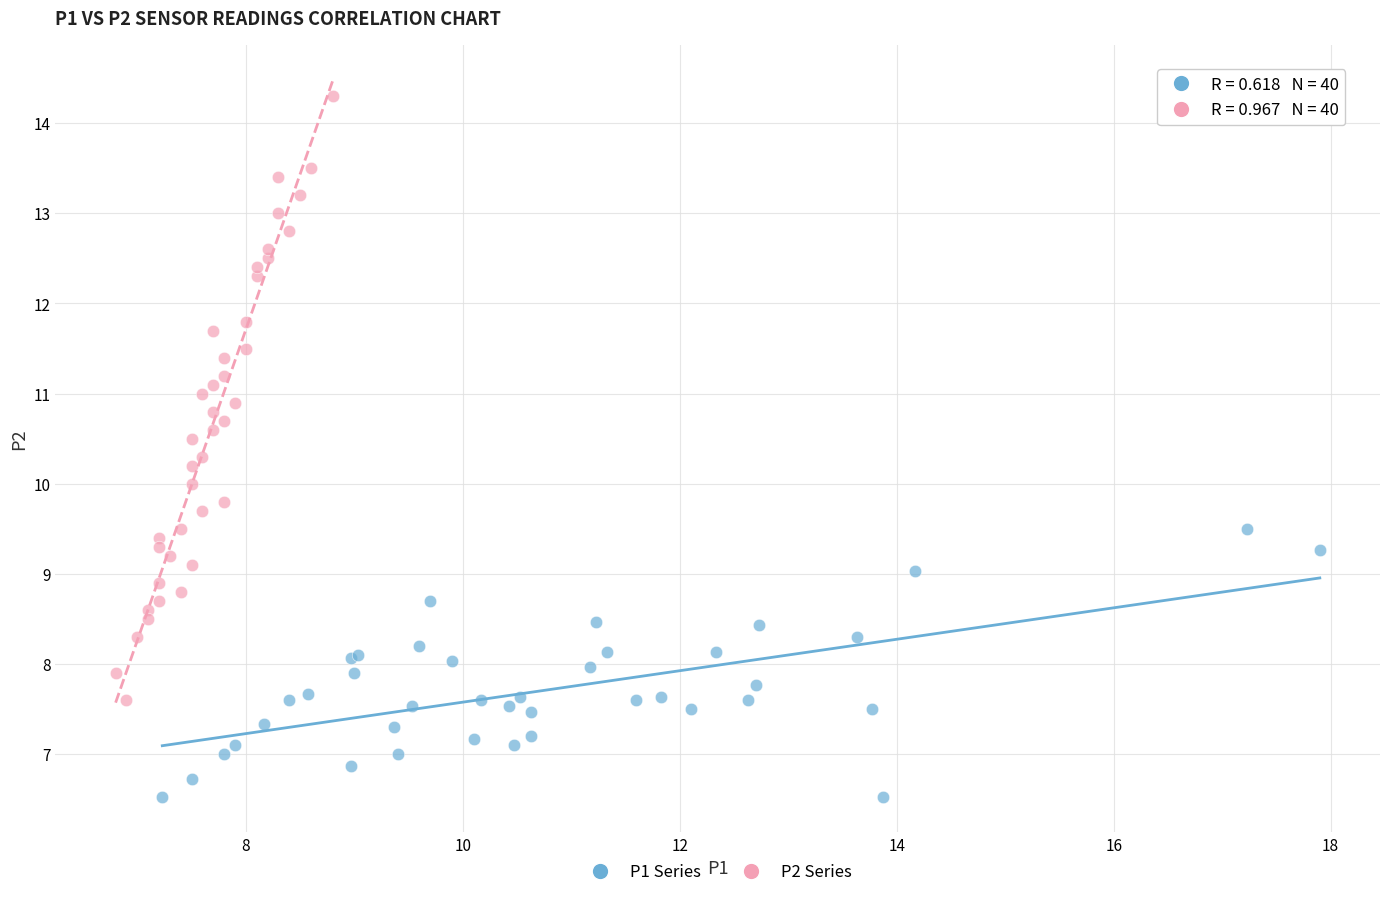

Which series contains the lowest Y value?

P1 Series